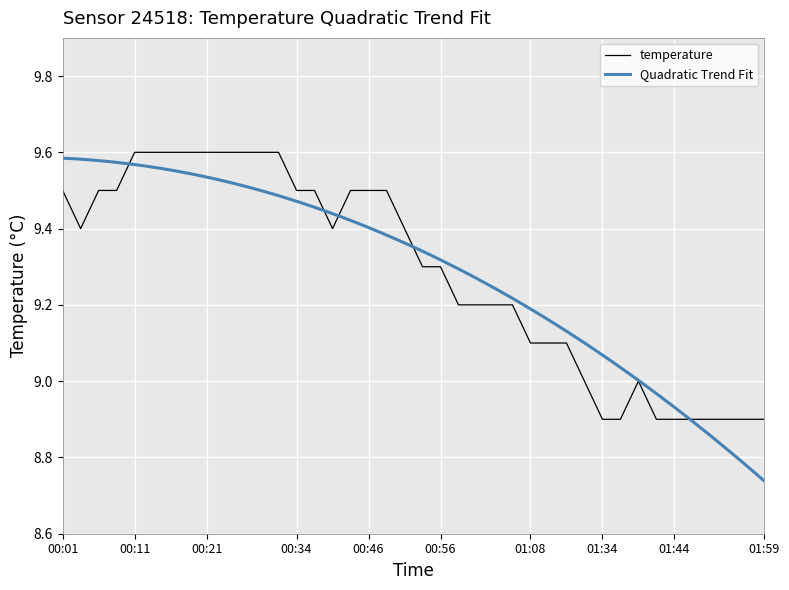

Rank the categories by value from lowest to highest.

01:34, 01:37, 01:42, 01:44, 01:47, 01:49, 01:52, 01:54, 01:59, 01:24, 01:39, 01:08, 01:11, 01:13, 00:59, 01:01, 01:03, 01:06, 00:54, 00:56, 00:04, 00:39, 00:51, 00:01, 00:06, 00:09, 00:34, 00:36, 00:41, 00:46, 00:49, 00:11, 00:14, 00:16, 00:19, 00:21, 00:24, 00:26, 00:29, 00:31